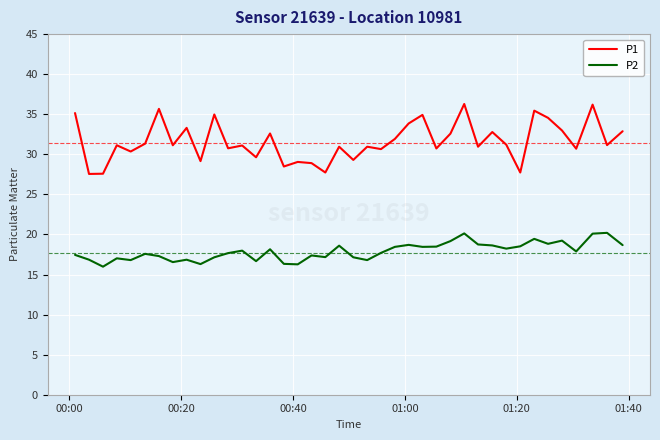

List the series in order of their peak value, highest first.

P1, P2